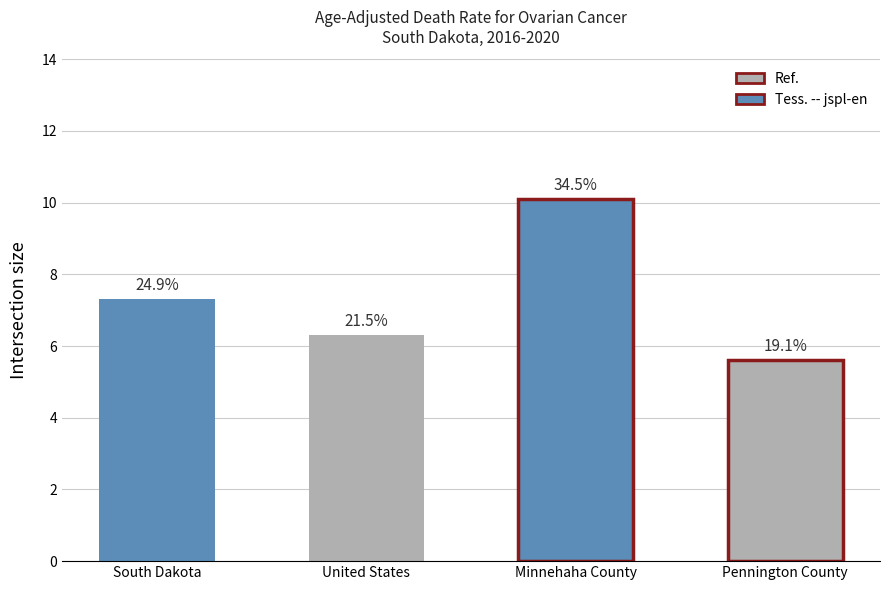

Reading left to right, transcribe all the data shown in this chart.

7.3	6.3	10.1	5.6